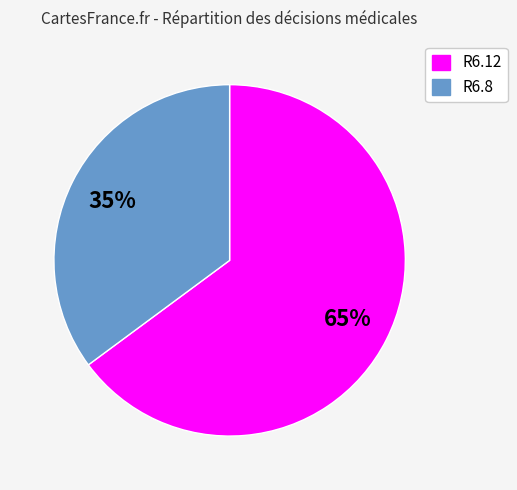

What percentage is the R6.8 slice, to the nearest percent?

35%